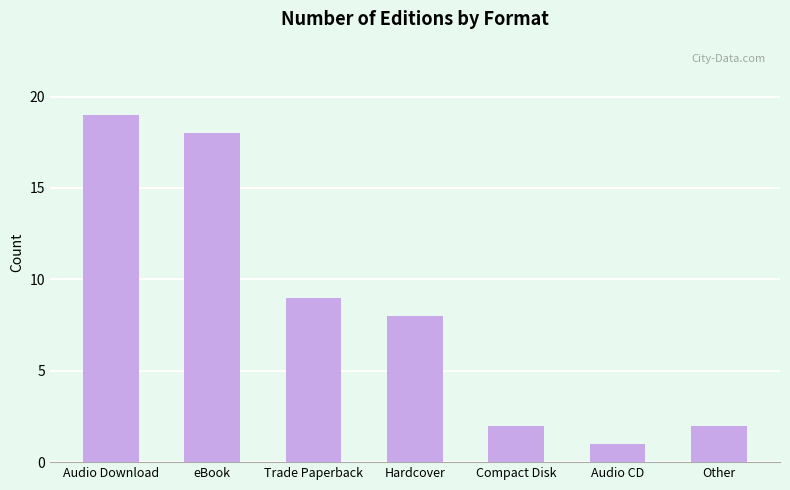

At which category does the chart reach its minimum across all series?

Audio CD